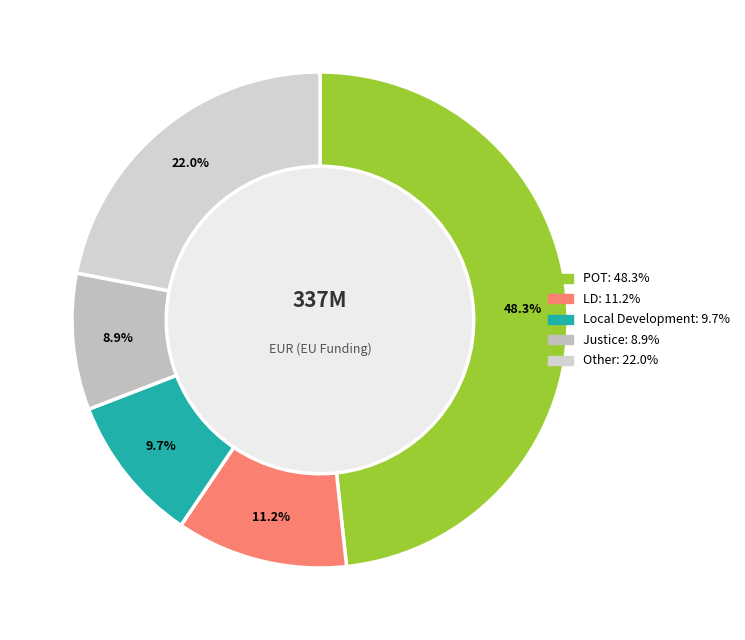

How many slices are in this pie chart?

5